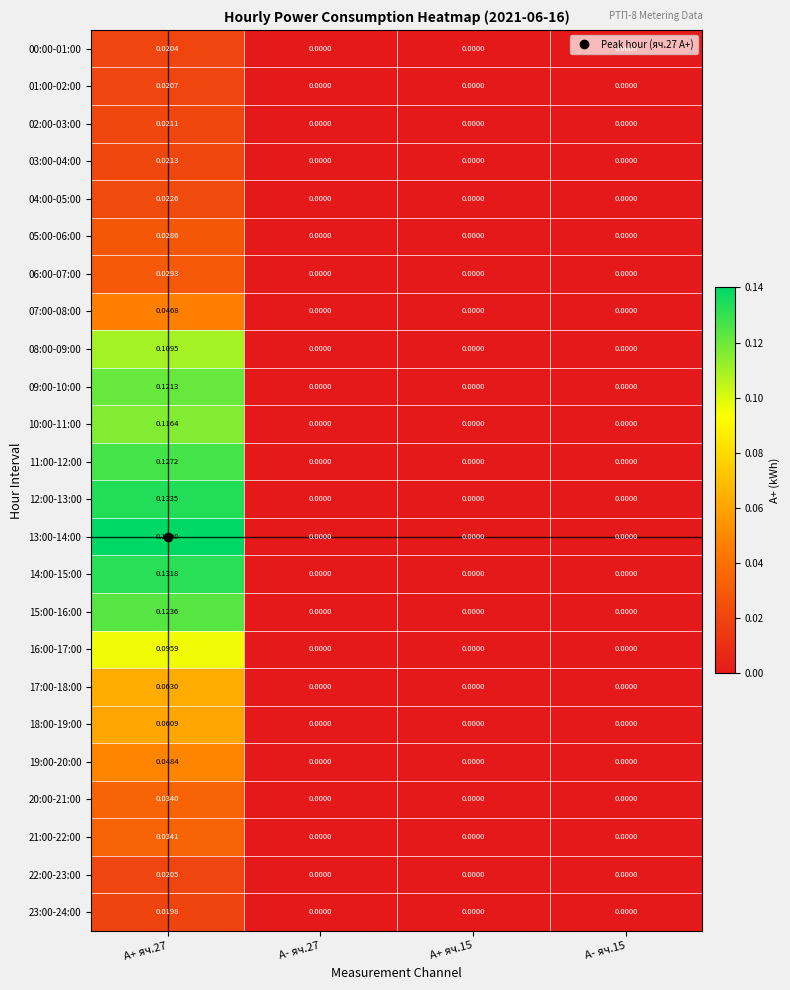

Which series has the widest spread of values?

13:00-14:00